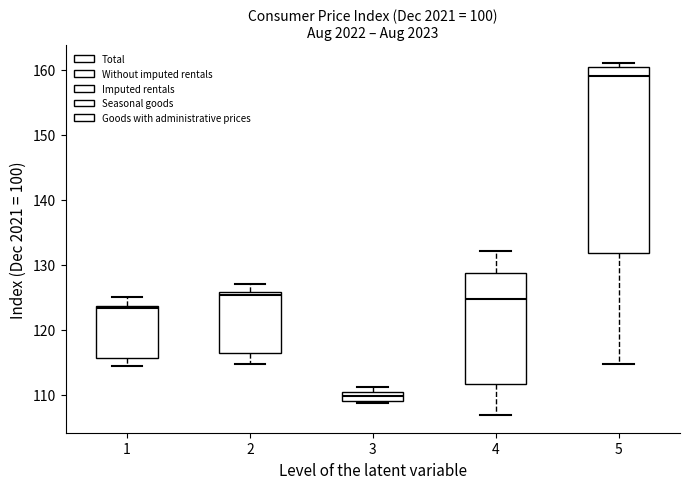

Which box has the lowest median line?

3